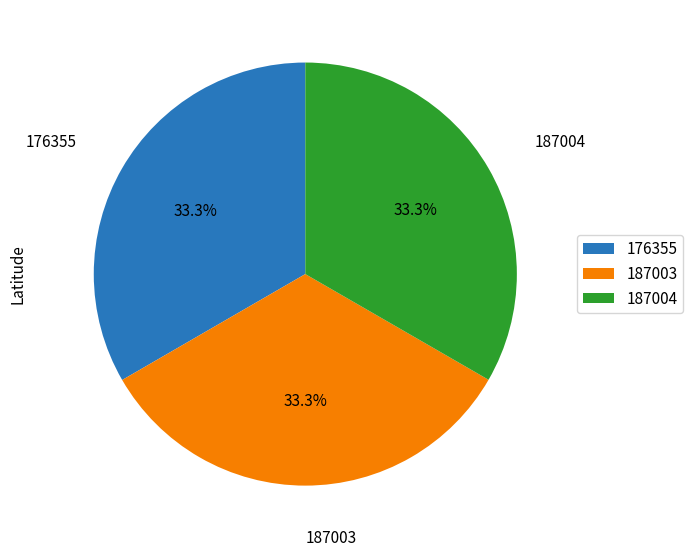

What is the total percentage of 187004 and 176355?

66.7%